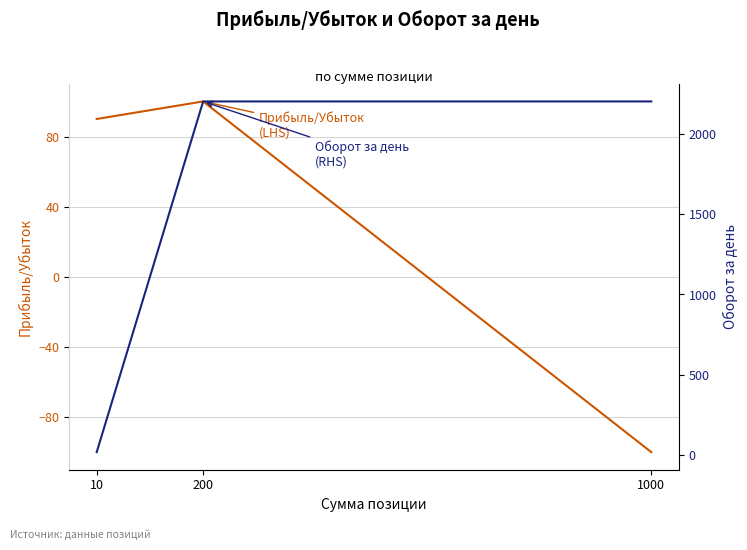

What is the total value across all series at 10?

110